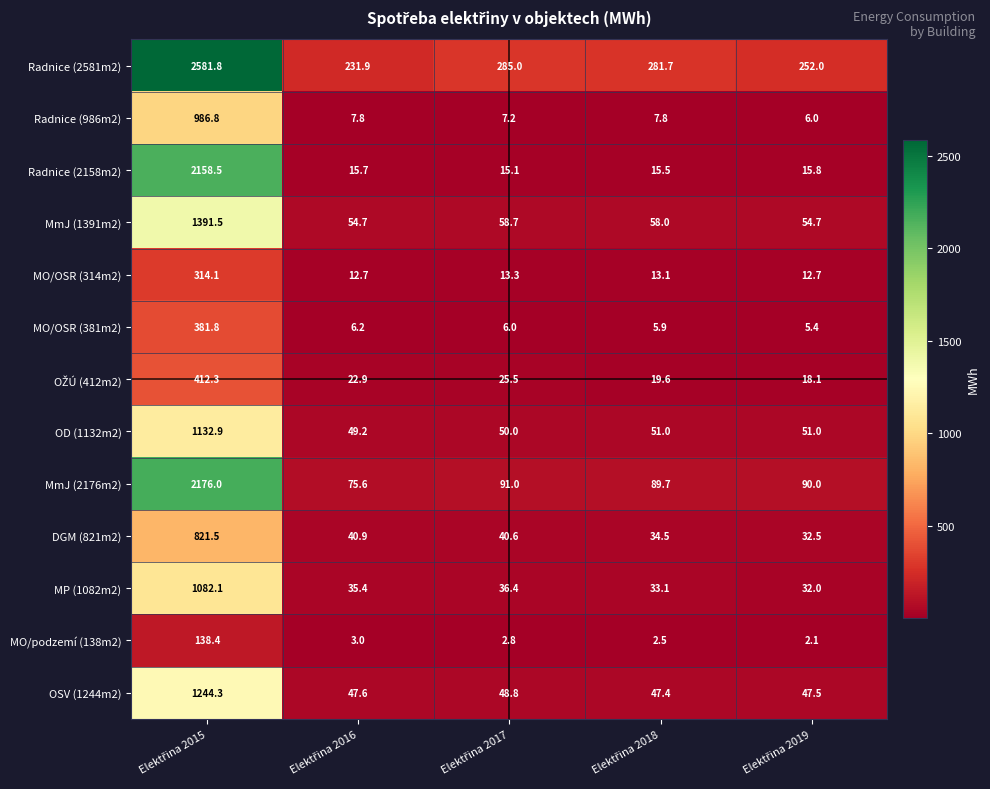

What is the sum of all MmJ (2176m2) values?

2522.3